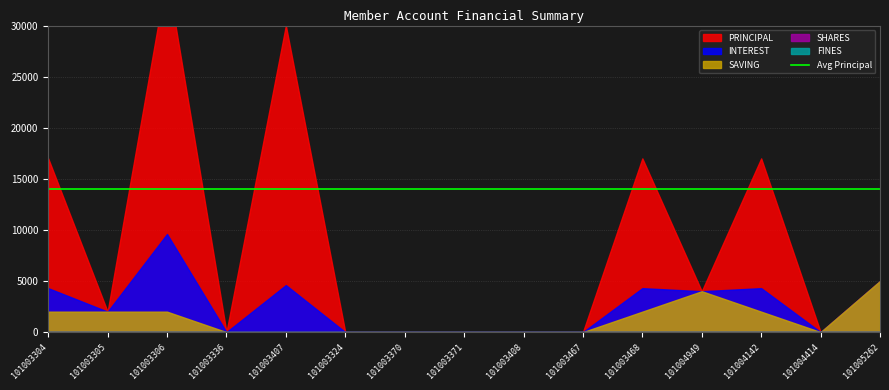

Rank the series at 101003304 from highest to lowest value.

PRINCIPAL, INTEREST, SAVING, SHARES, FINES